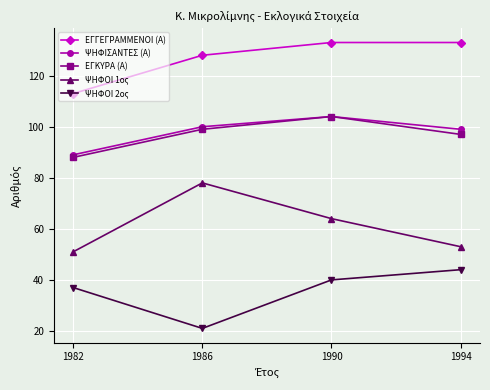

What is the difference between the maximum and minimum values in the ΨΗΦΙΣΑΝΤΕΣ (Α) series?

15